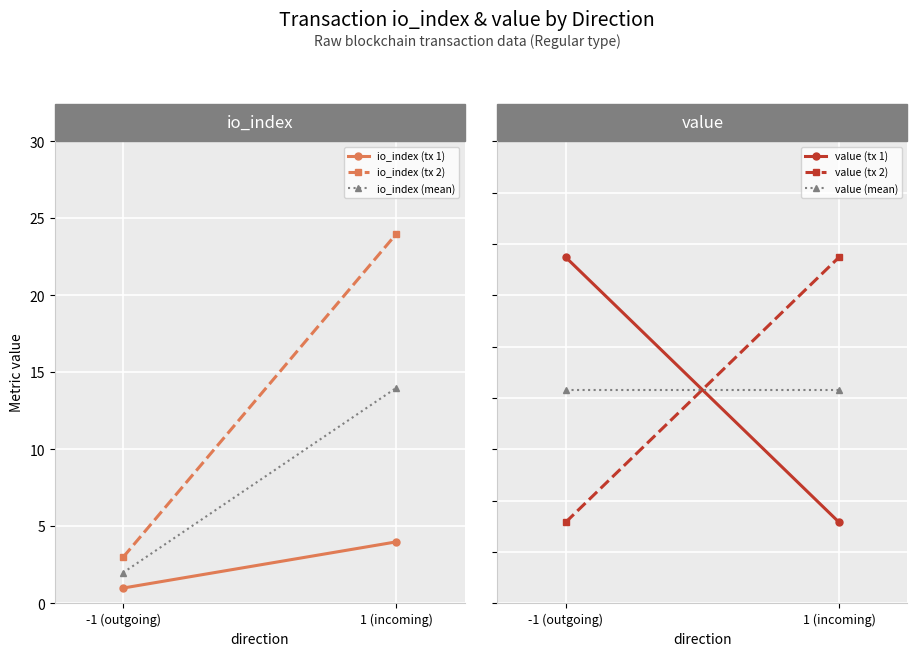

What is the difference between the io_index (mean) values at -1 (outgoing) and 1 (incoming)?

12.0